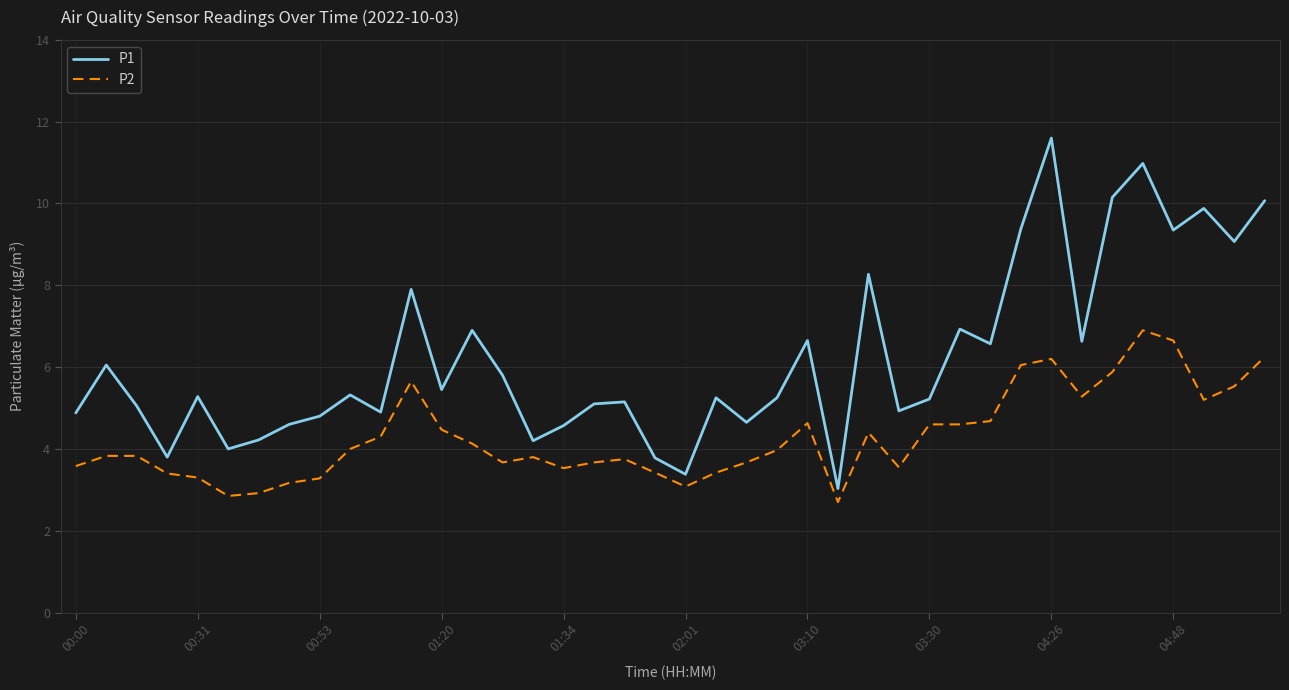

What is the difference between the maximum and minimum values in the P2 series?

4.2